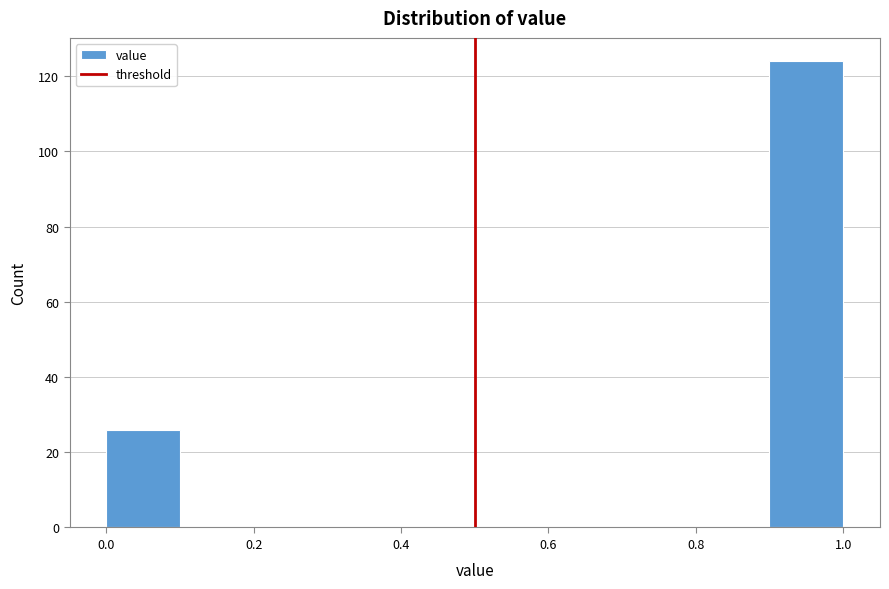

Reading left to right, list every bar in this chart as the range it spans on the x-axis followed by its height. The values are not printed on the chart, so give them approximately, as read against the axis.

0.0 to 0.1: 26
0.1 to 0.2: 0
0.2 to 0.3: 0
0.3 to 0.4: 0
0.4 to 0.5: 0
0.5 to 0.6: 0
0.6 to 0.7: 0
0.7 to 0.8: 0
0.8 to 0.9: 0
0.9 to 1.0: 124